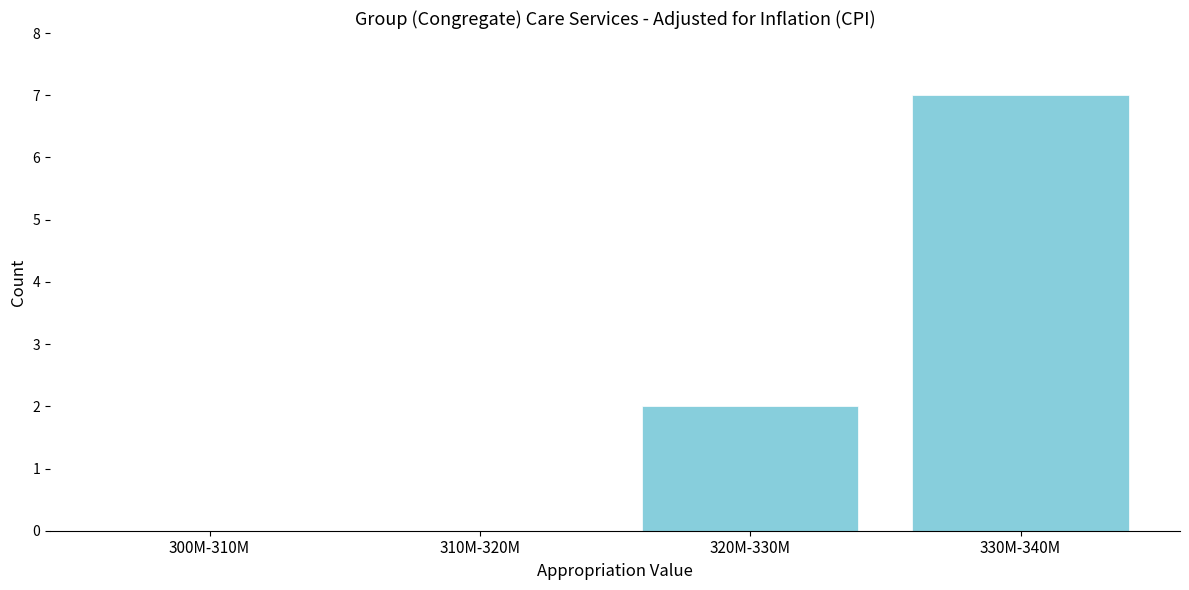

Reading left to right, what are all the values shown in this chart?

300M-310M=0	310M-320M=0	320M-330M=2	330M-340M=7